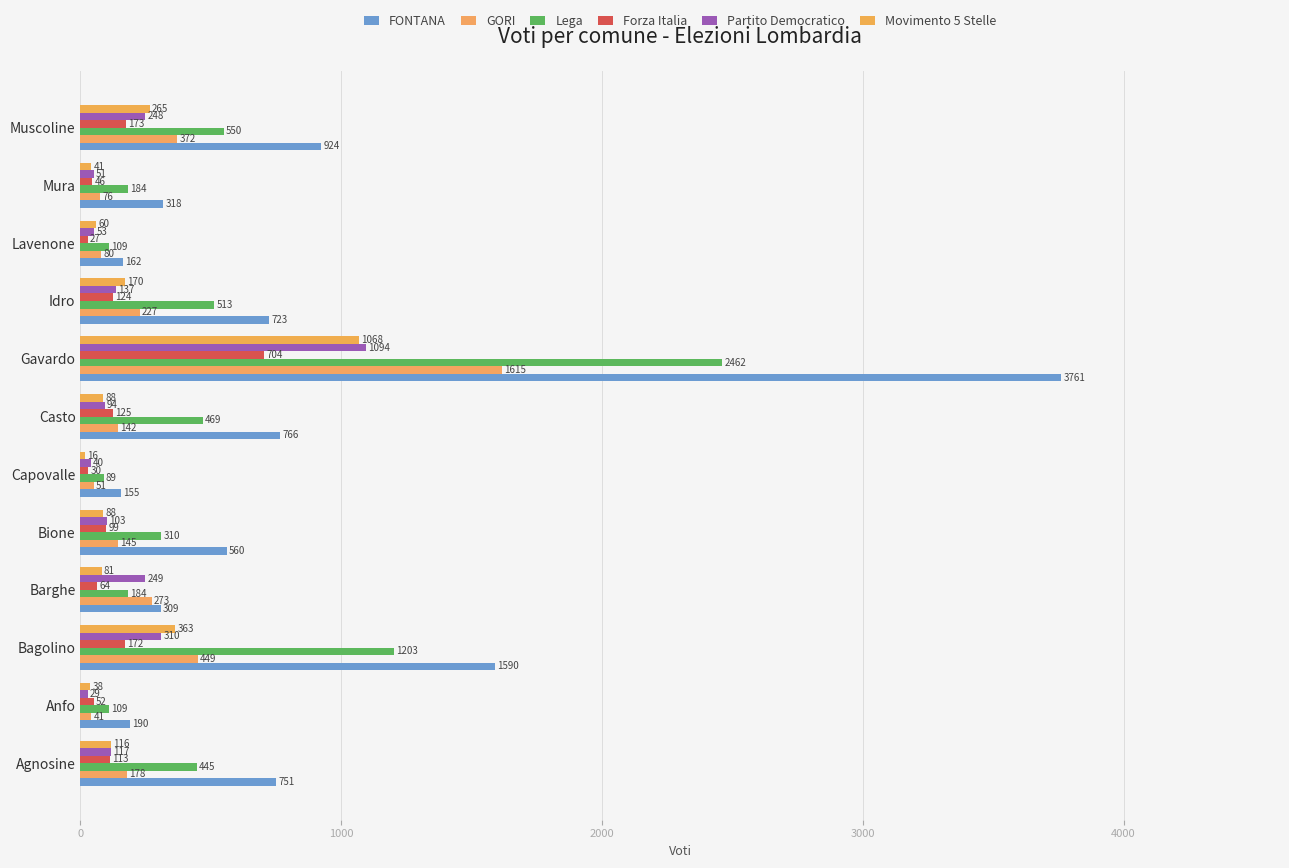

Count the number of categories in the chart.

12